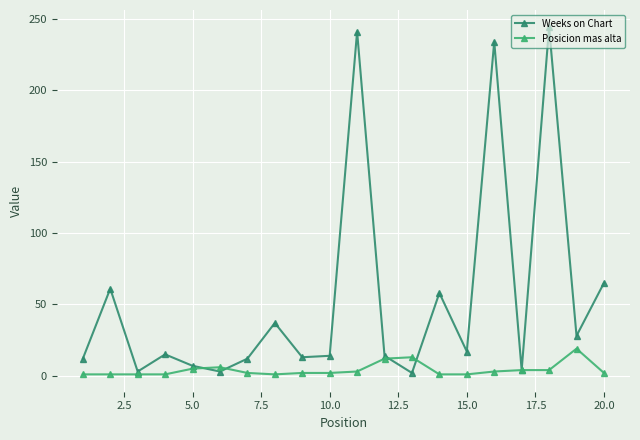

What is the greatest value displayed?

244